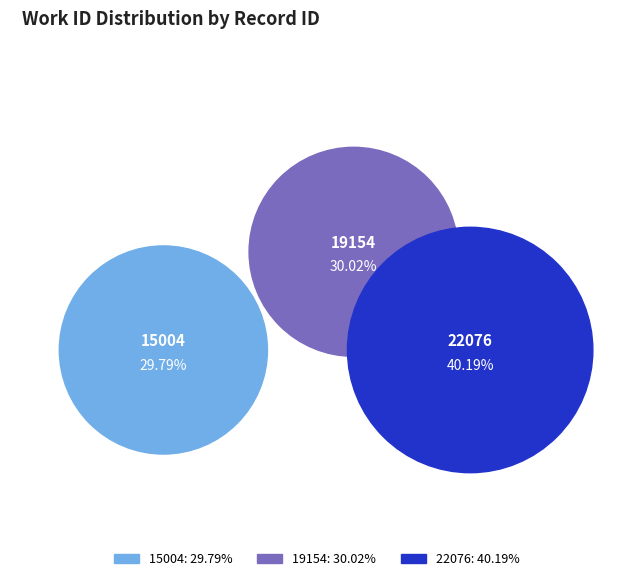

What portion of the pie excludes 19154?

70.0%